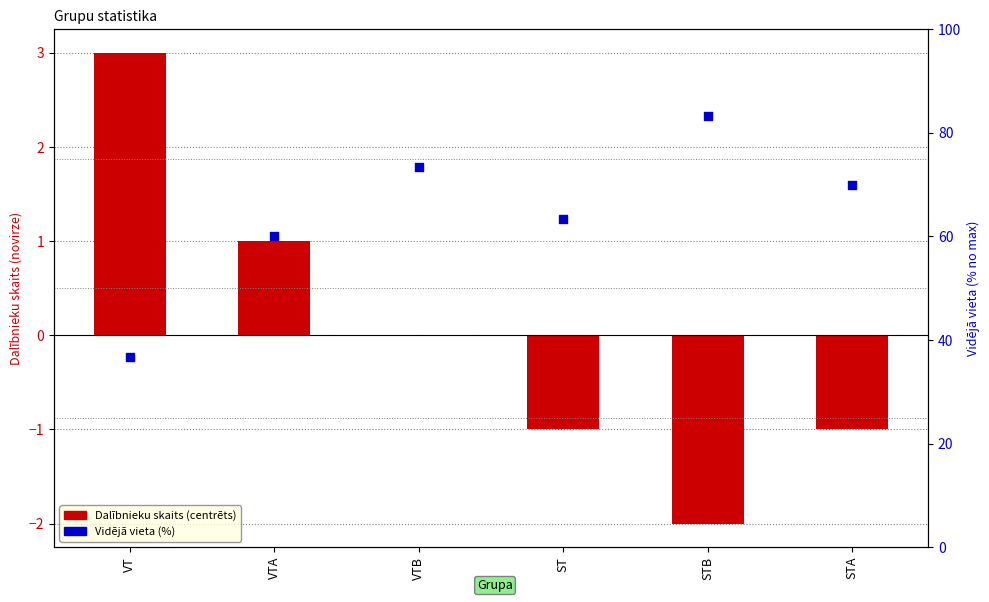

At how many categories does at least one series exceed 64?

3